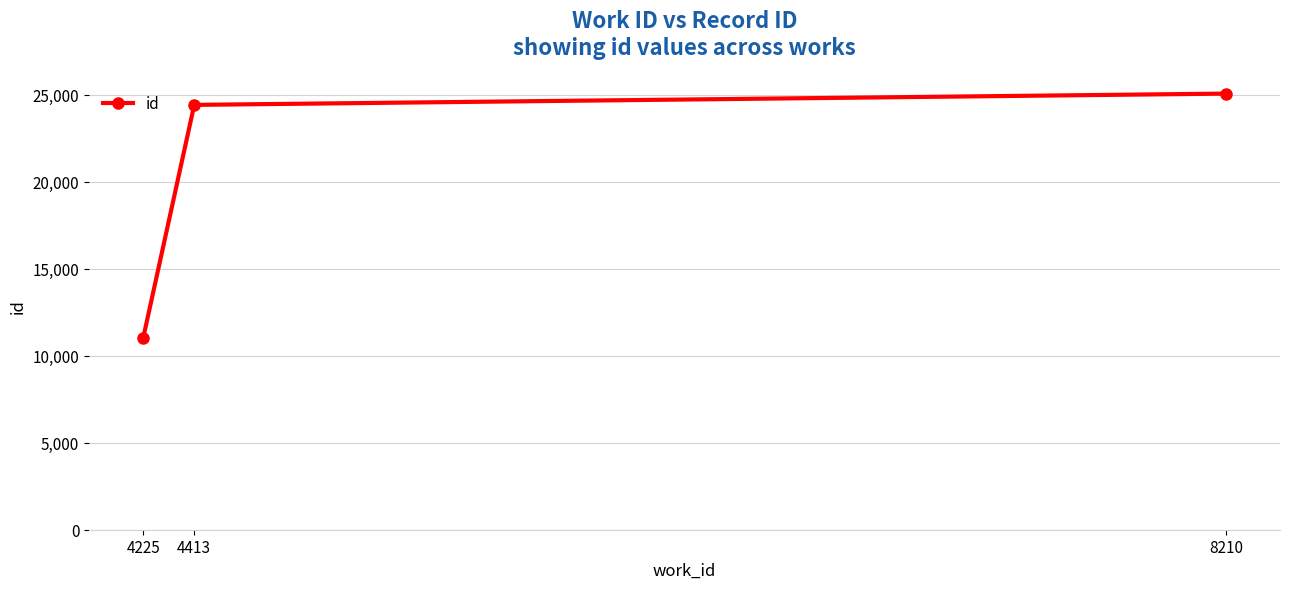

True or false: the data shows 11007 at 4225.

True